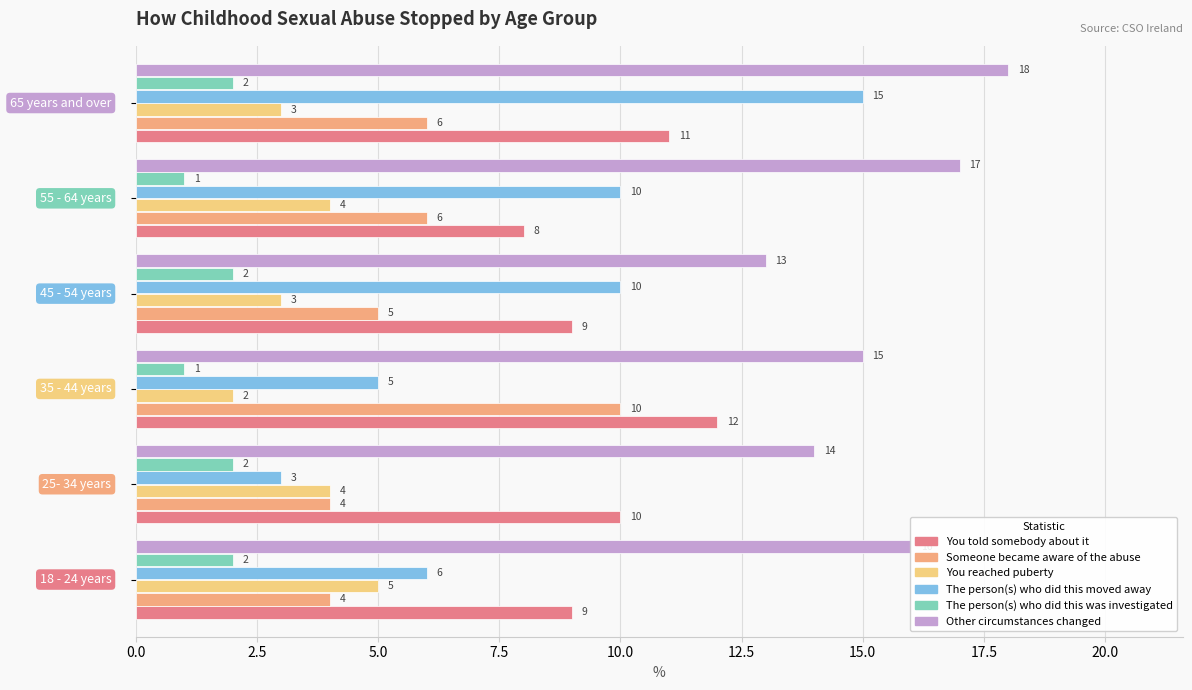

How many data points does each series have?

6